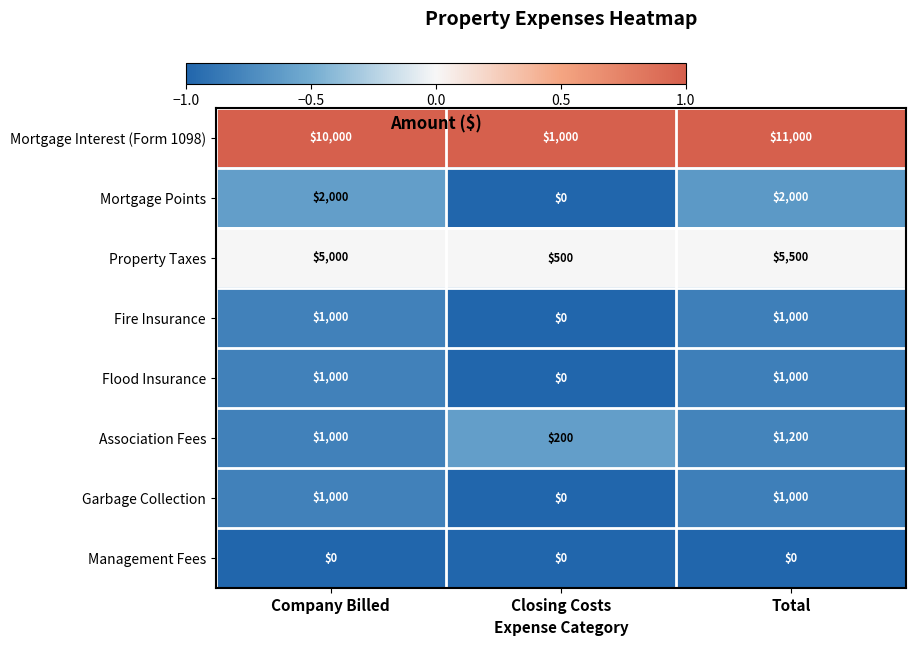

The Flood Insurance series shows 0 at Closing Costs. True or false?

True